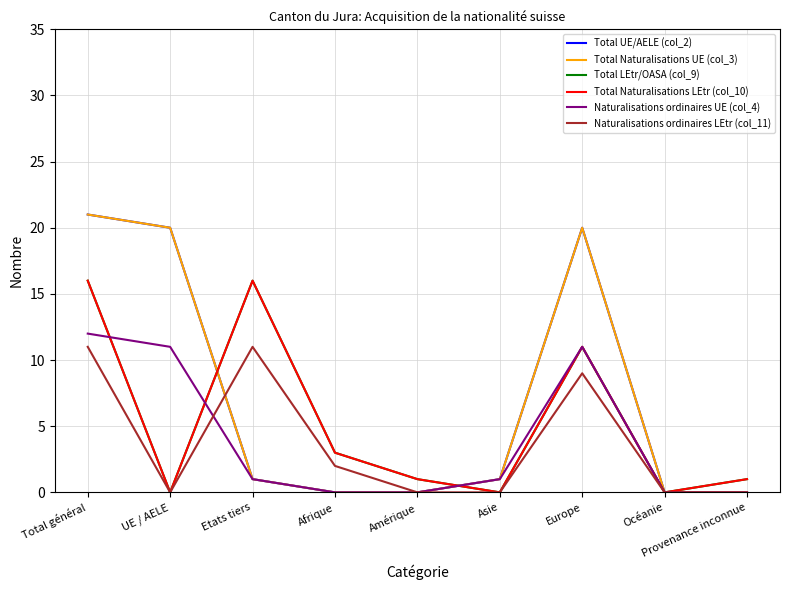

What is the sum of all Naturalisations ordinaires UE (col_4) values?

36